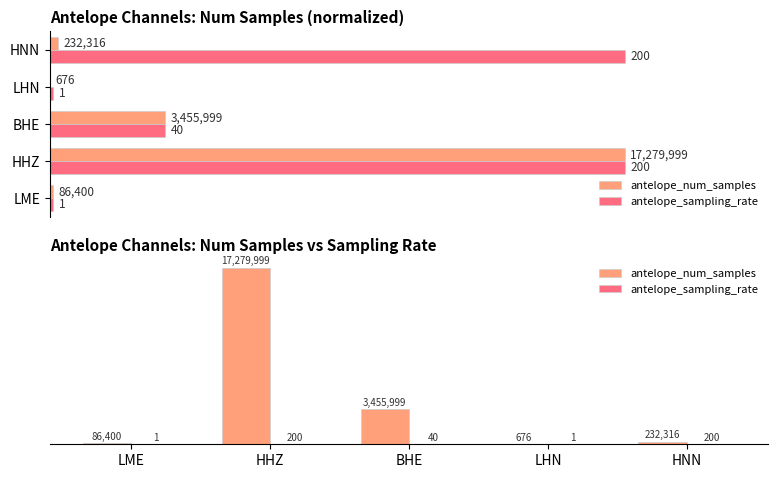

Reading left to right, what are all the values shown in this chart?

antelope_num_samples: 86400	17279999	3455999	676	232316
antelope_sampling_rate: 1	200	40	1	200